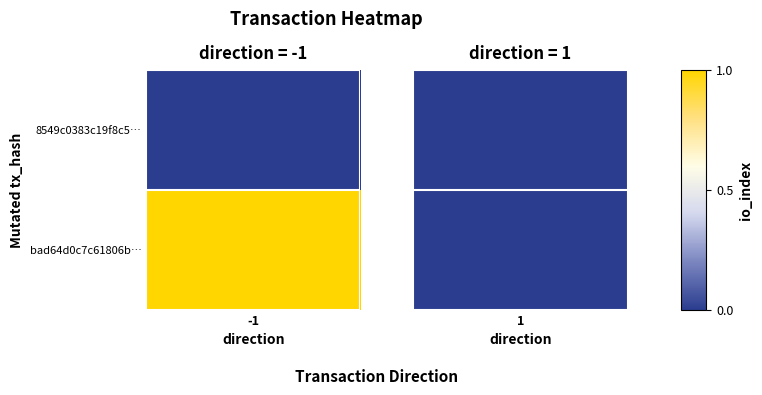

Which has a higher value, direction or io_index?

io_index